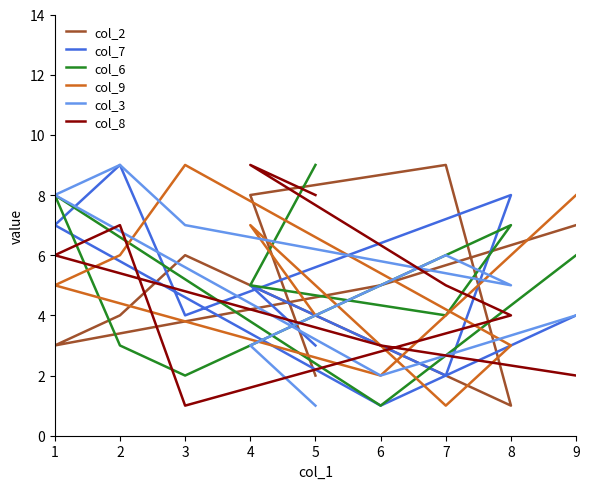

Between which two adjacent categories do col_8 and col_7 first intersect?

7 and 8